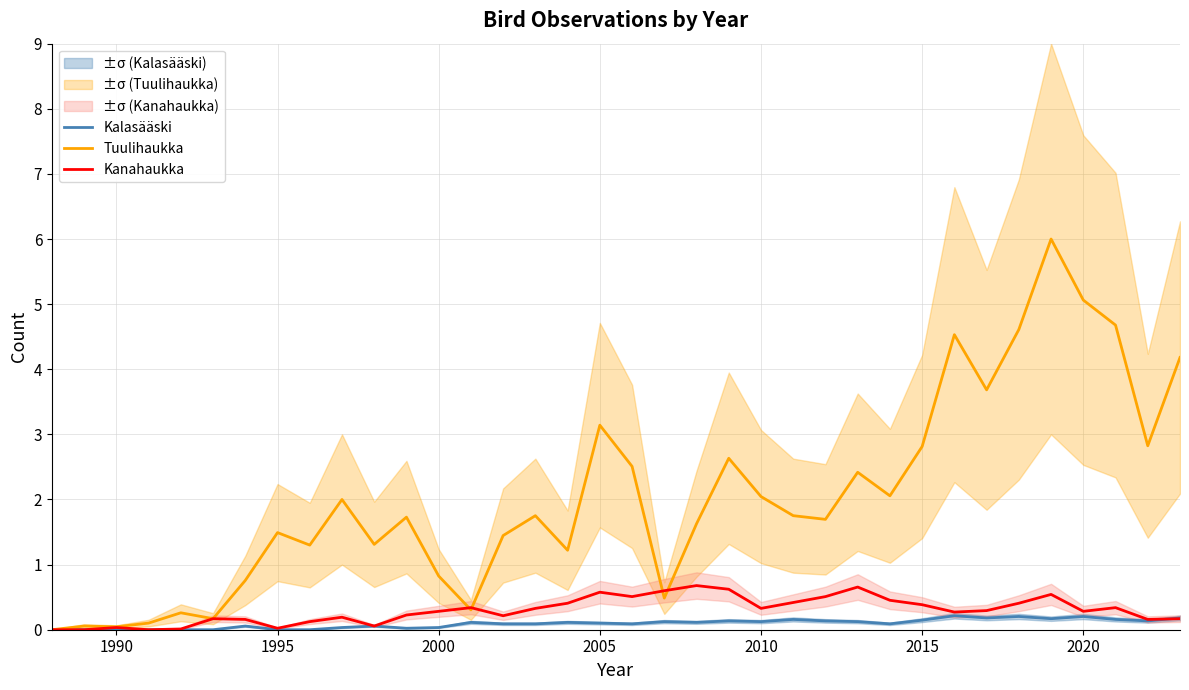

Which series changed the most between 21 and 24?

Tuulihaukka